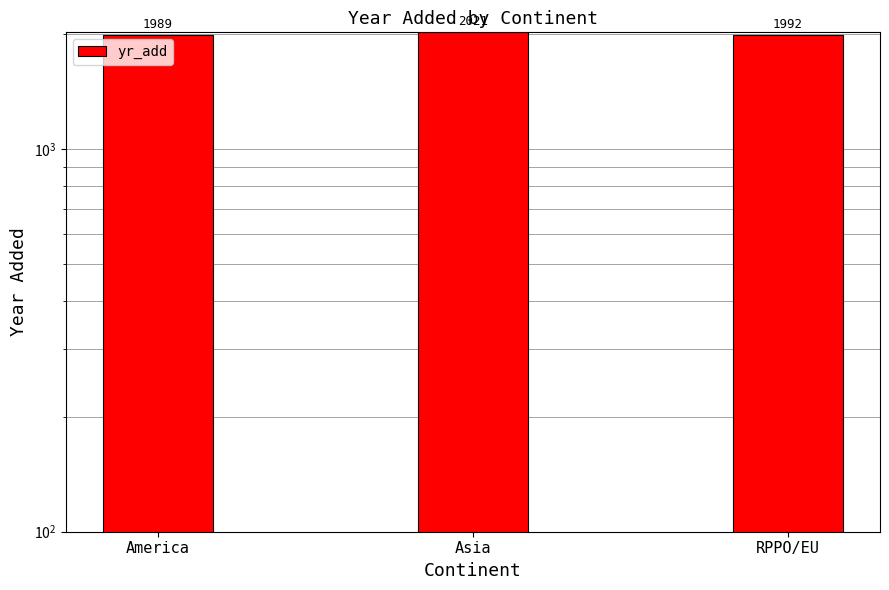

Reading right to left, what are all the values shown in this chart?

RPPO/EU=1992	Asia=2021	America=1989